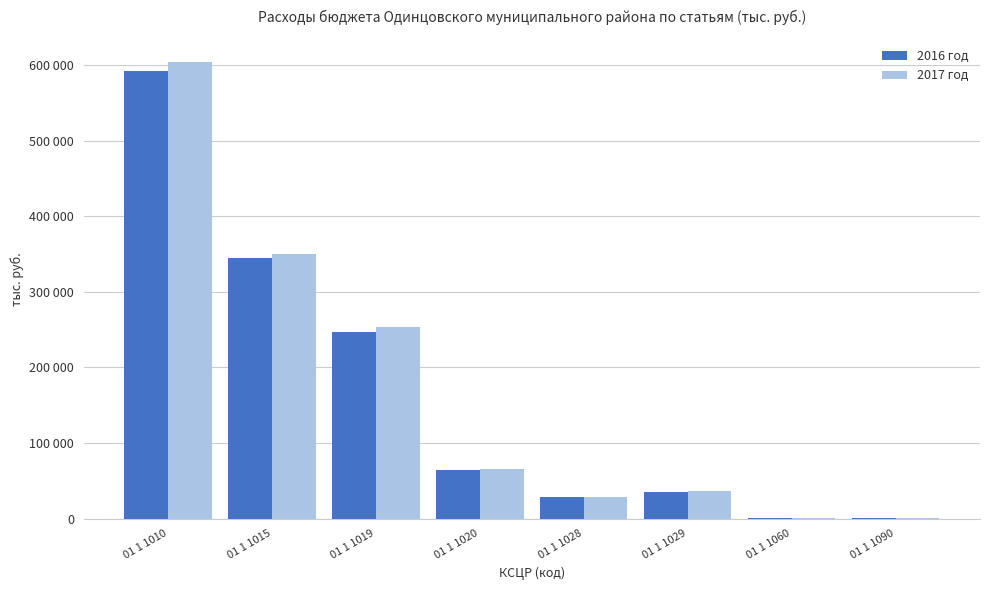

Are the bars grouped side by side (vs. stacked)?

Yes